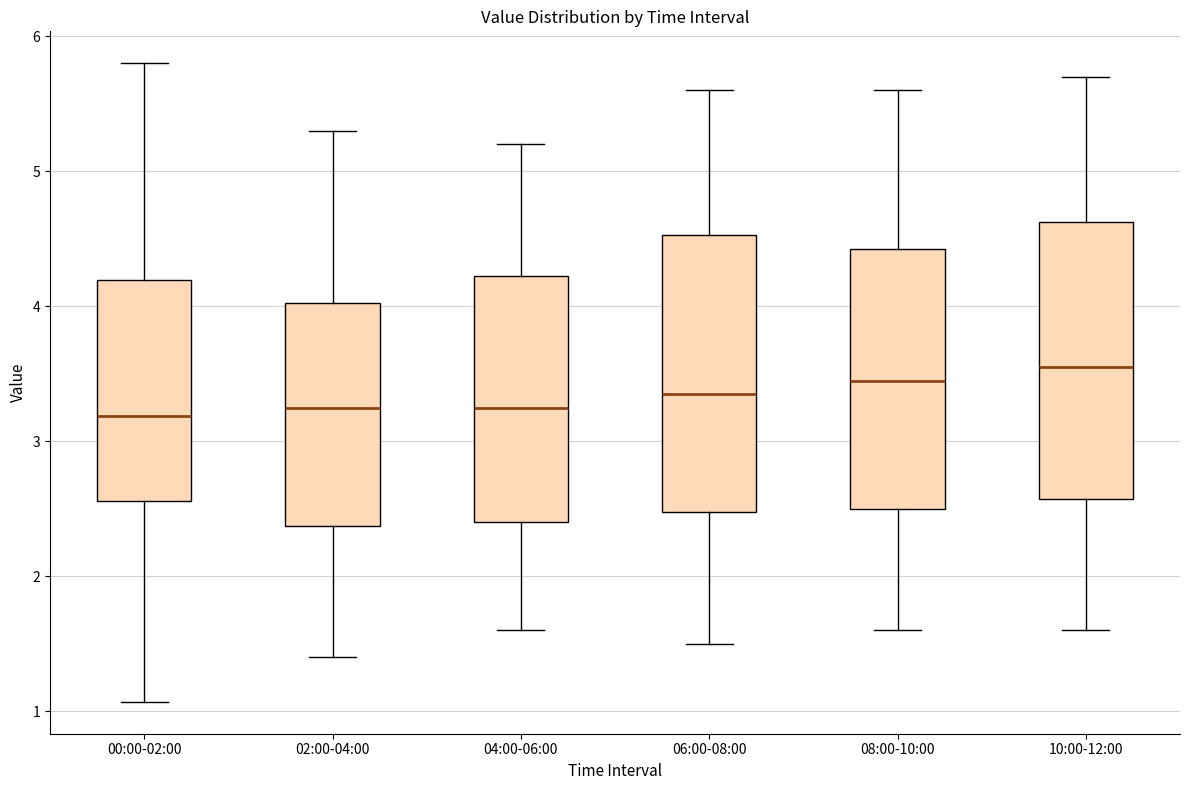

Reading left to right, transcribe this box plot: for each box, give where its median line is, the range the box spans, and where its two whiskers end, as read against the y-axis. The values are not printed on the chart, so give them approximately, as read against the axis.

00:00-02:00: median 3.2, box 2.6 to 4.2, whiskers 1.1 to 5.8
02:00-04:00: median 3.3, box 2.4 to 4.0, whiskers 1.4 to 5.3
04:00-06:00: median 3.3, box 2.4 to 4.2, whiskers 1.6 to 5.2
06:00-08:00: median 3.4, box 2.5 to 4.5, whiskers 1.5 to 5.6
08:00-10:00: median 3.5, box 2.5 to 4.4, whiskers 1.6 to 5.6
10:00-12:00: median 3.6, box 2.6 to 4.6, whiskers 1.6 to 5.7